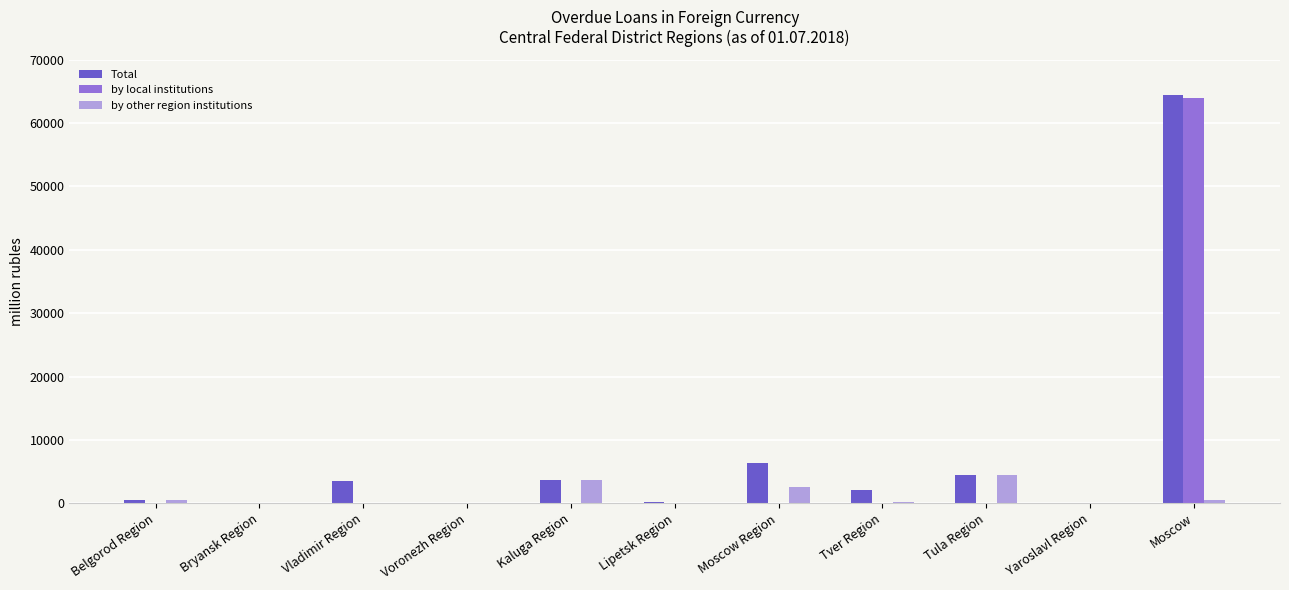

The value of by local institutions at Belgorod Region is 28422. True or false?

False